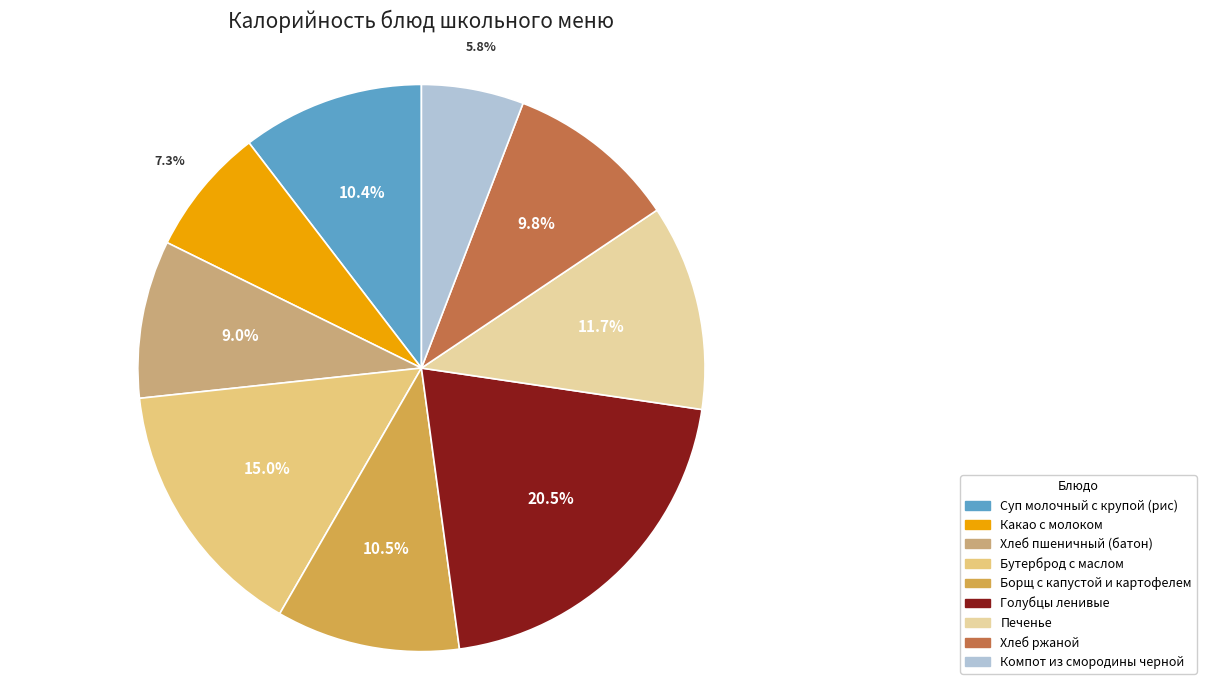

How many slices are in this pie chart?

9